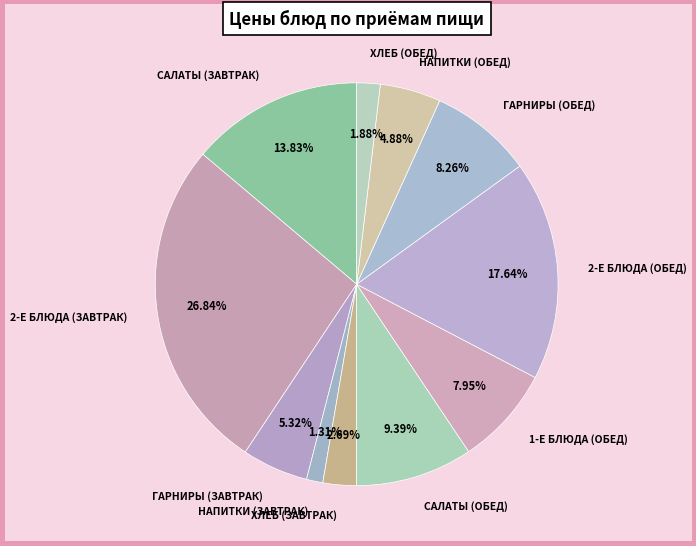

Which has a higher value, ХЛЕБ (ЗАВТРАК) or 2-Е БЛЮДА (ЗАВТРАК)?

2-Е БЛЮДА (ЗАВТРАК)